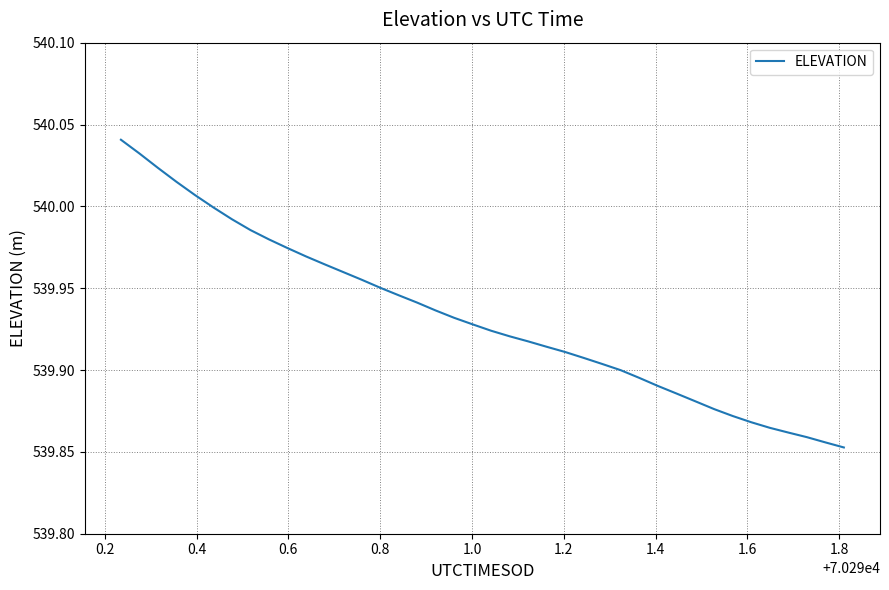

What is the sum of all values?

21597.3